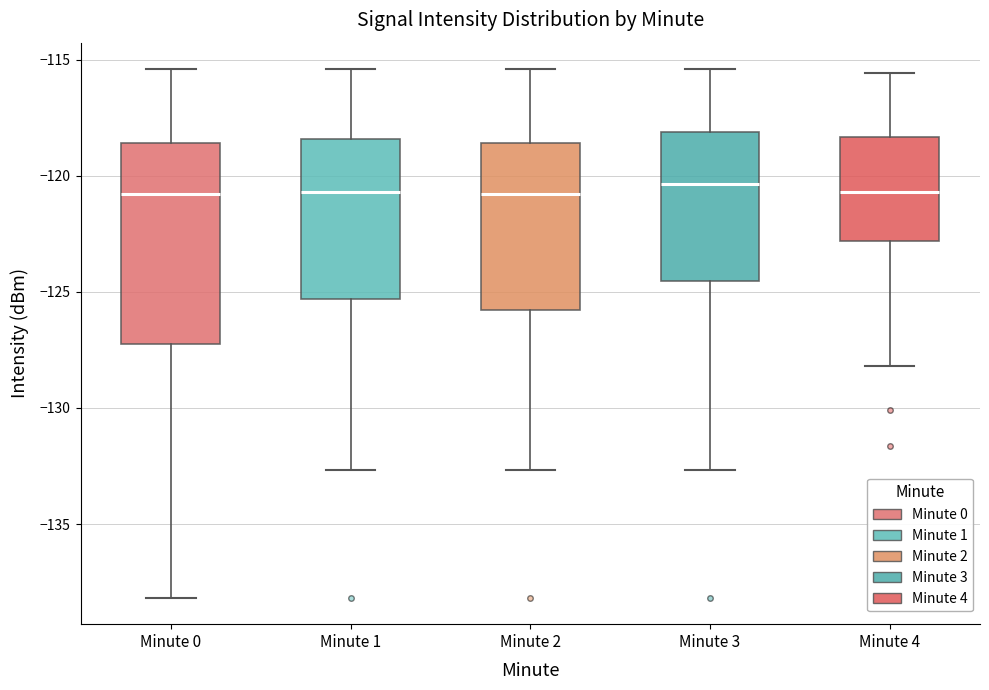

Which box is the tallest, from its lower edge to its upper edge?

Minute 0